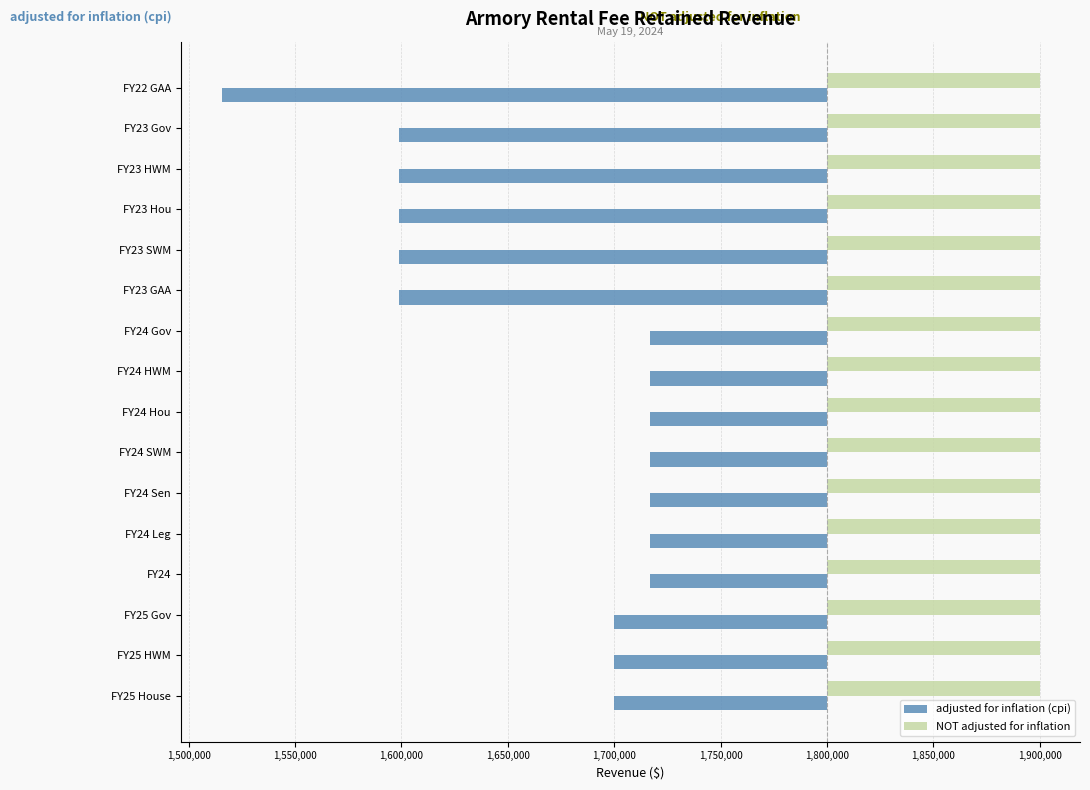

Which series has the largest total across all categories?

NOT adjusted for inflation